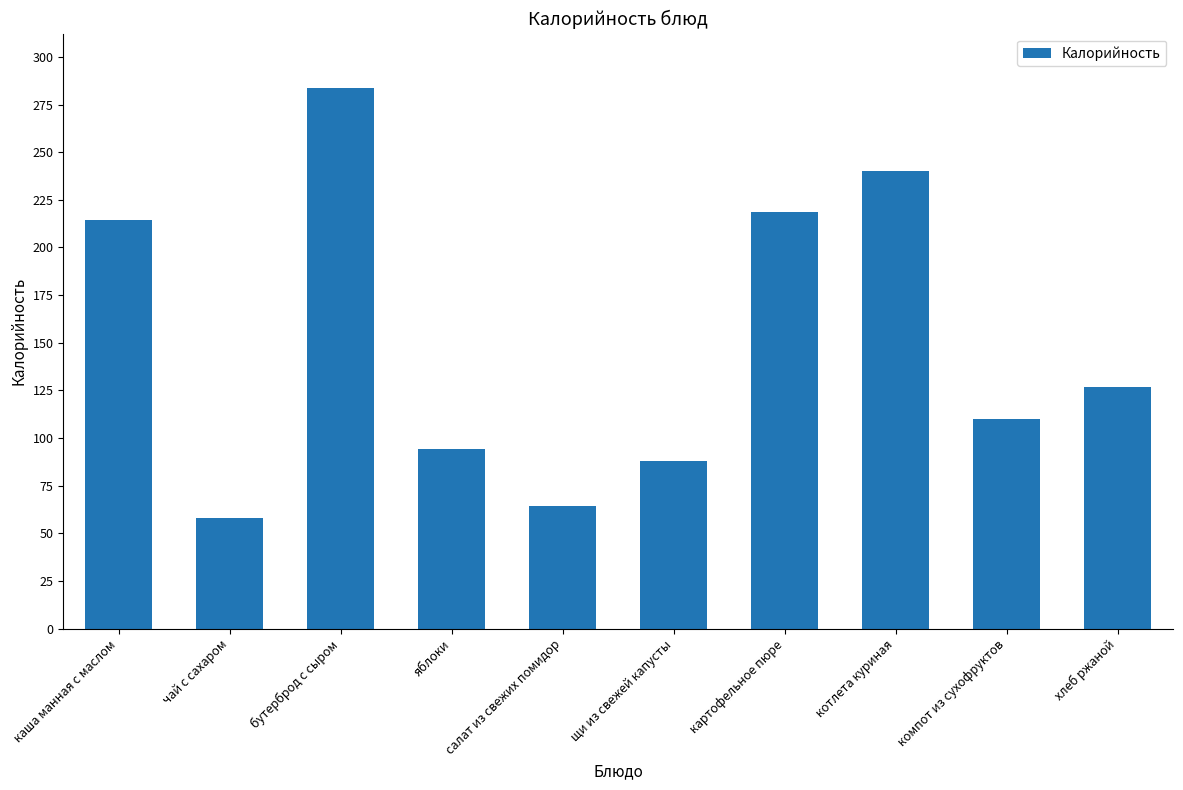

True or false: the data shows 39.9 at салат из свежих помидор.

False